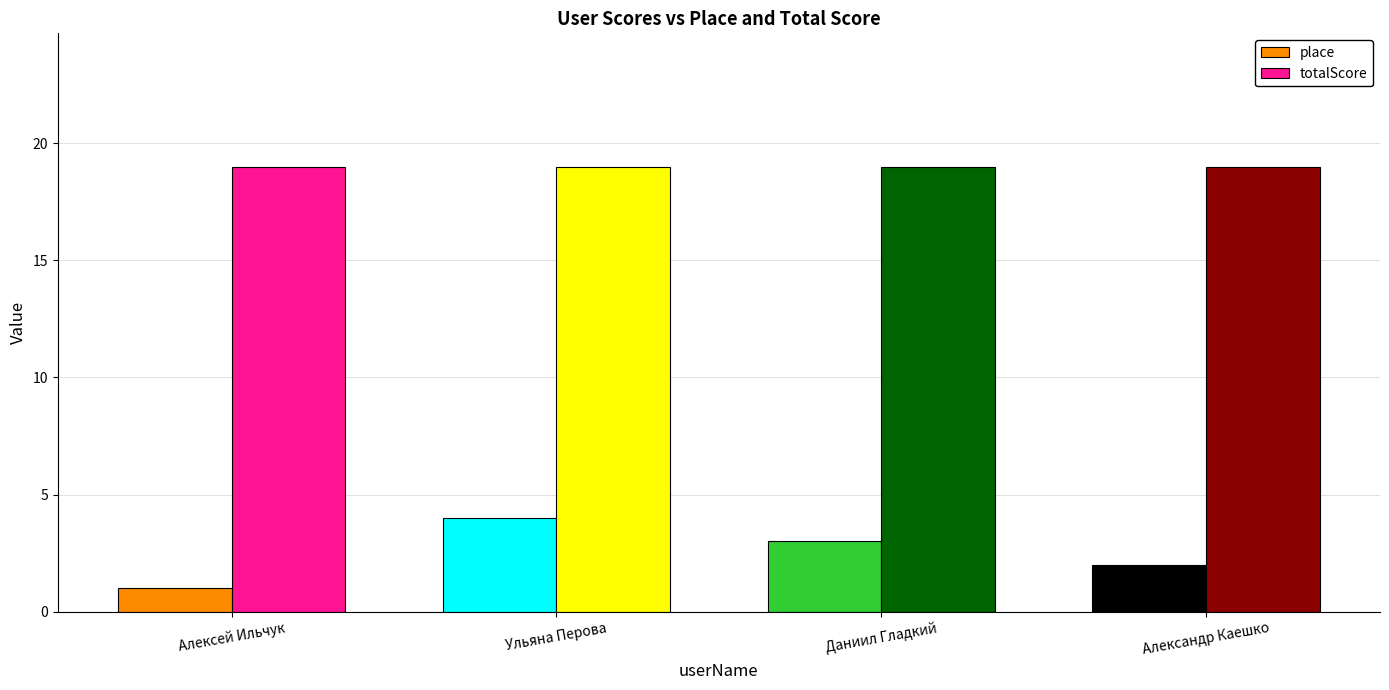

Reading left to right, transcribe all the data shown in this chart.

place: 1	4	3	2
totalScore: 19	19	19	19